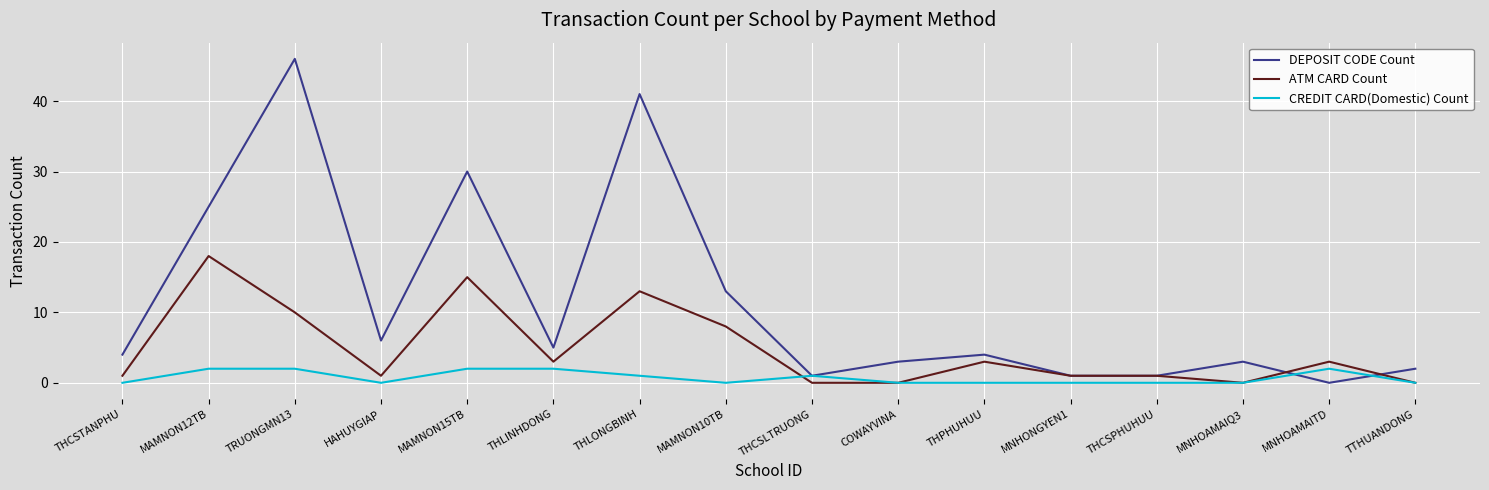

At which label does DEPOSIT CODE Count reach its peak?

TRUONGMN13